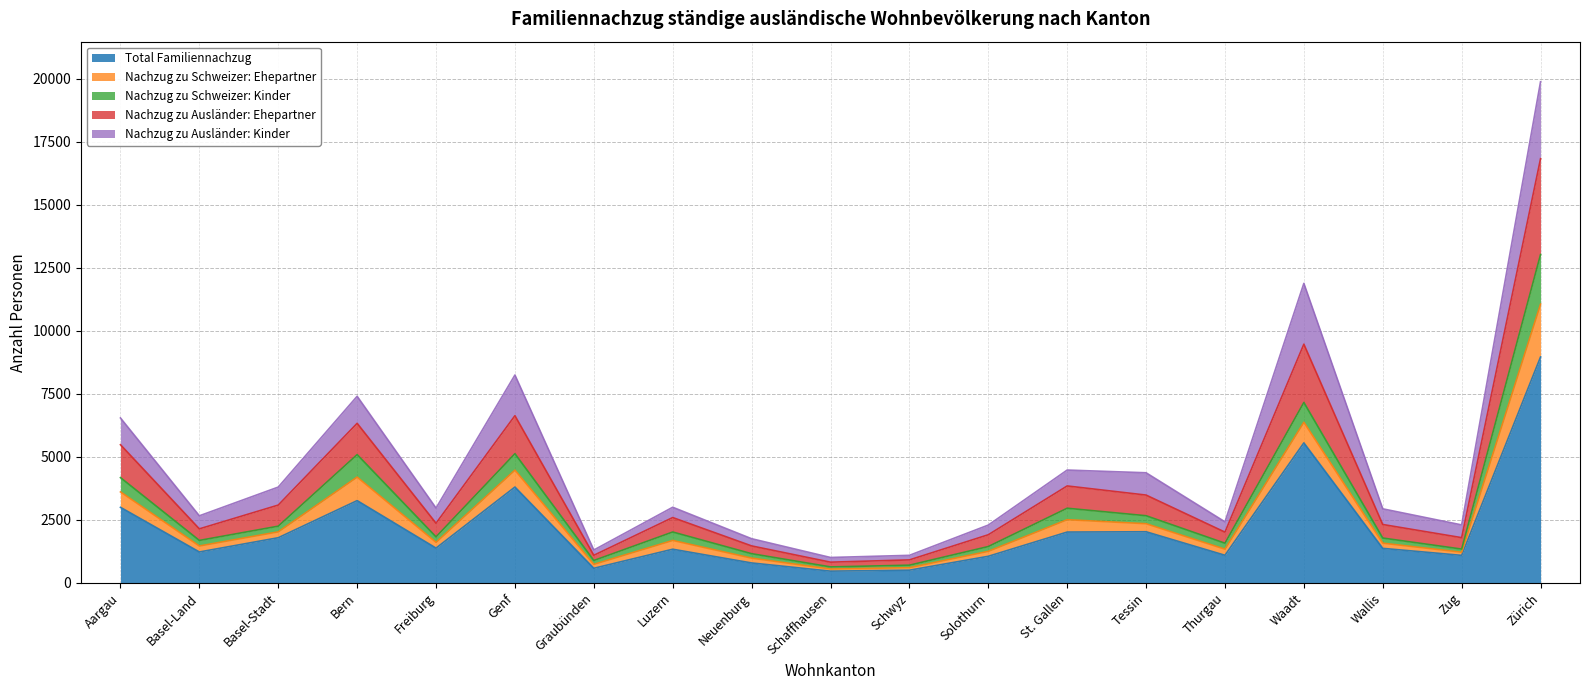

What is the minimum value for Total Familiennachzug?

461